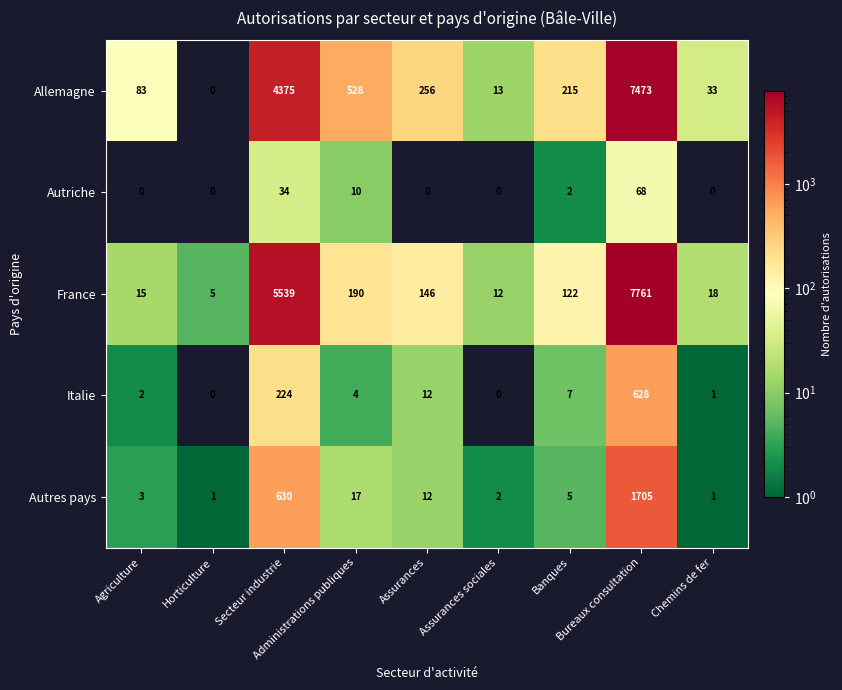

At how many categories does at least one series exceed 3023?

2